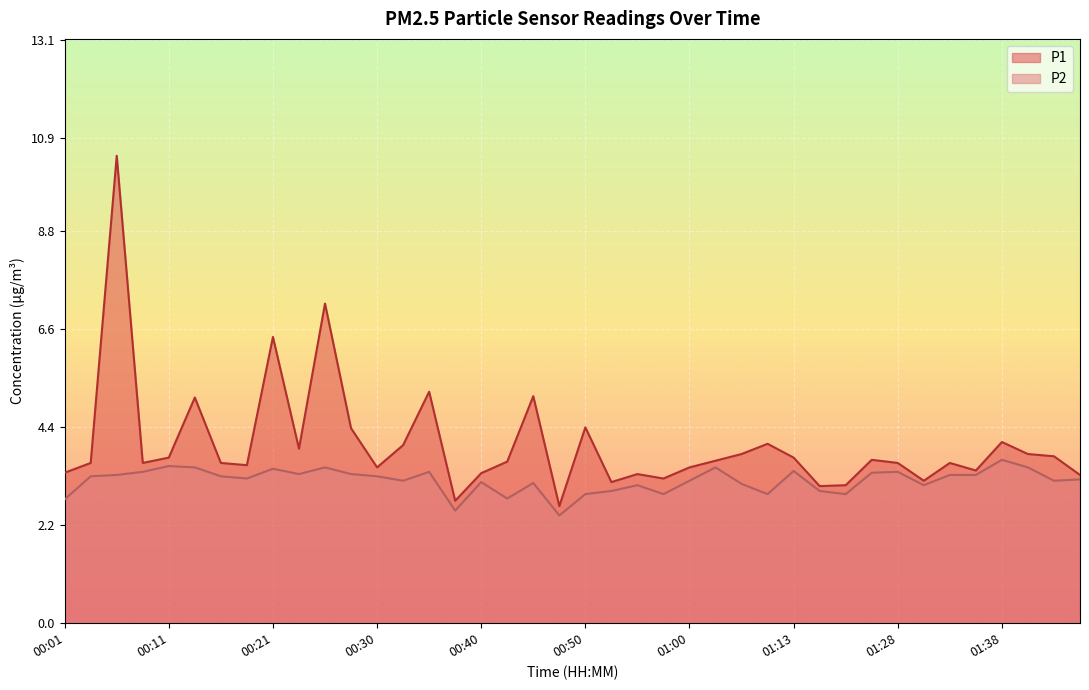

Reading left to right, transcribe all the data shown in this chart.

P1: 00:01=3.4	00:03=3.6	00:06=10.5	00:08=3.6	00:11=3.7	00:13=5.1	00:16=3.6	00:18=3.5	00:21=6.4	00:23=3.9	00:26=7.2	00:28=4.4	00:30=3.5	00:33=4.0	00:35=5.2	00:38=2.8	00:40=3.4	00:43=3.6	00:45=5.1	00:47=2.6	00:50=4.4	00:52=3.2	00:55=3.4	00:57=3.2	01:00=3.5	01:02=3.6	01:05=3.8	01:07=4.0	01:13=3.7	01:15=3.1	01:20=3.1	01:25=3.7	01:28=3.6	01:30=3.2	01:33=3.6	01:36=3.4	01:38=4.1	01:40=3.8	01:43=3.8	01:48=3.3
P2: 00:01=2.8	00:03=3.3	00:06=3.3	00:08=3.4	00:11=3.5	00:13=3.5	00:16=3.3	00:18=3.2	00:21=3.5	00:23=3.4	00:26=3.5	00:28=3.4	00:30=3.3	00:33=3.2	00:35=3.4	00:38=2.5	00:40=3.2	00:43=2.8	00:45=3.1	00:47=2.4	00:50=2.9	00:52=3.0	00:55=3.1	00:57=2.9	01:00=3.2	01:02=3.5	01:05=3.1	01:07=2.9	01:13=3.4	01:15=3.0	01:20=2.9	01:25=3.4	01:28=3.4	01:30=3.1	01:33=3.3	01:36=3.3	01:38=3.7	01:40=3.5	01:43=3.2	01:48=3.2